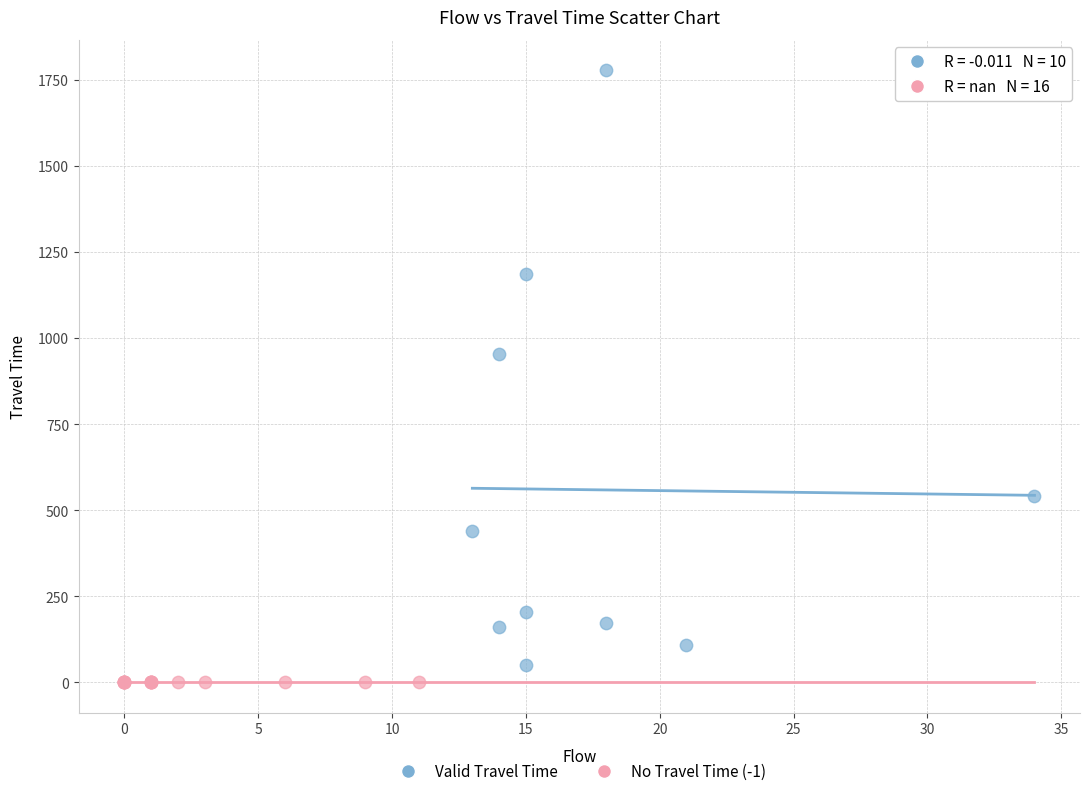

Which series contains the highest Y value?

Valid Travel Time